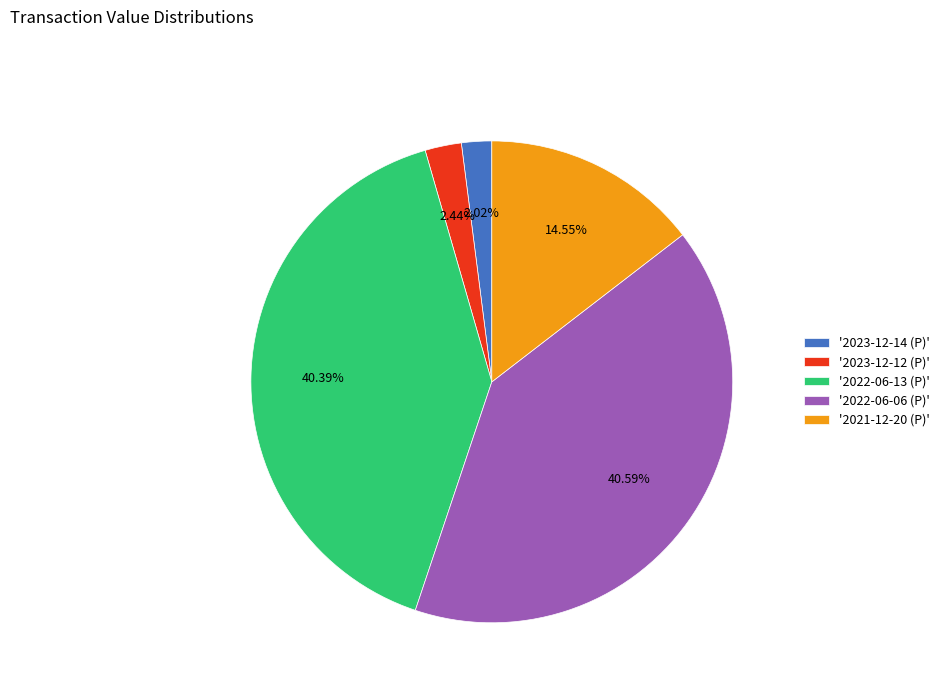

Is the sum of '2023-12-12 (P)' and '2022-06-13 (P)' greater than half?

No